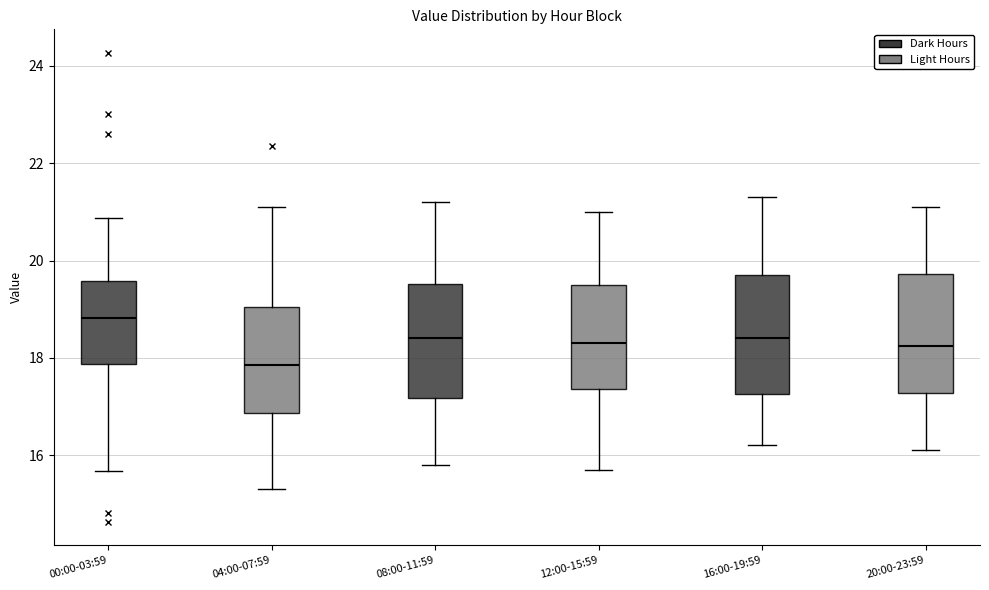

Reading left to right, read every box against the y-axis: the position of its median line, the range the box covers, and the ends of its whiskers. The values are not printed on the chart, so give them approximately, as read against the axis.

00:00-03:59: median 18.8, box 17.8 to 19.6, whiskers 15.6 to 20.8
04:00-07:59: median 17.8, box 16.8 to 19.0, whiskers 15.4 to 21.2
08:00-11:59: median 18.4, box 17.2 to 19.6, whiskers 15.8 to 21.2
12:00-15:59: median 18.4, box 17.4 to 19.6, whiskers 15.8 to 21.0
16:00-19:59: median 18.4, box 17.2 to 19.8, whiskers 16.2 to 21.4
20:00-23:59: median 18.2, box 17.2 to 19.8, whiskers 16.2 to 21.2